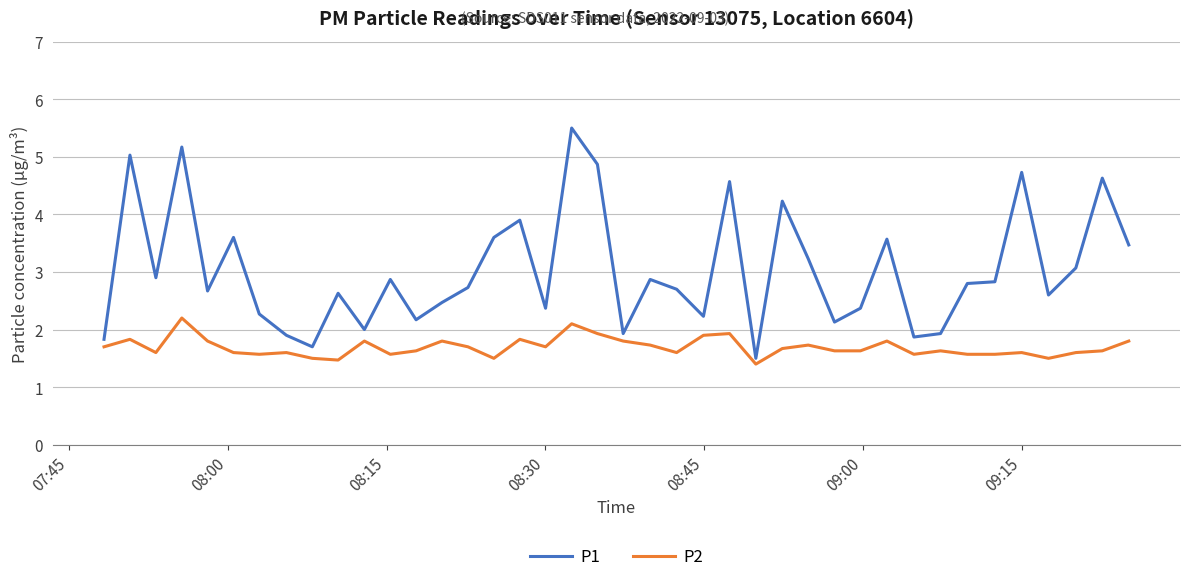

Which series has the largest range (max minus min)?

P1